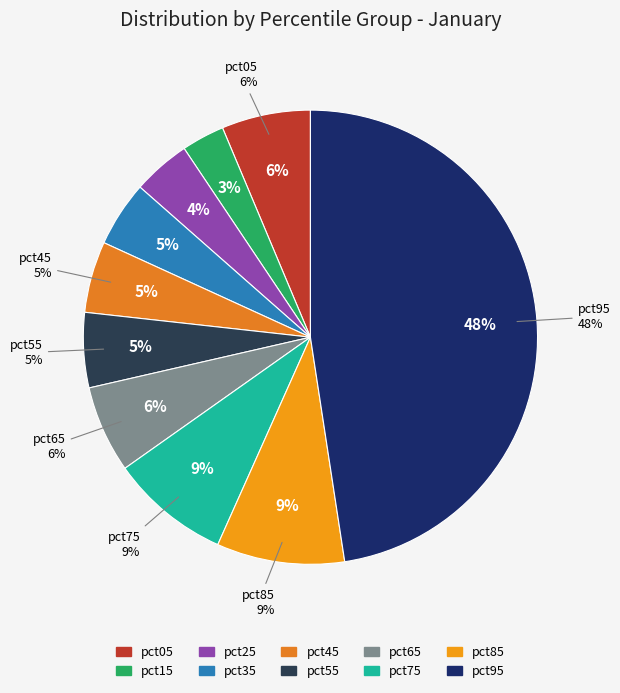

To the nearest percent, what is the difference between the largest and smallest slice percentages?

45%